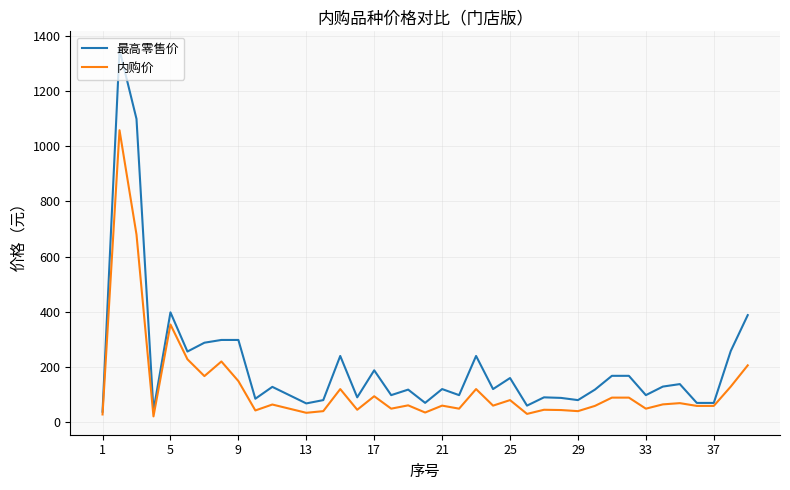

Which series has the largest total across all categories?

最高零售价